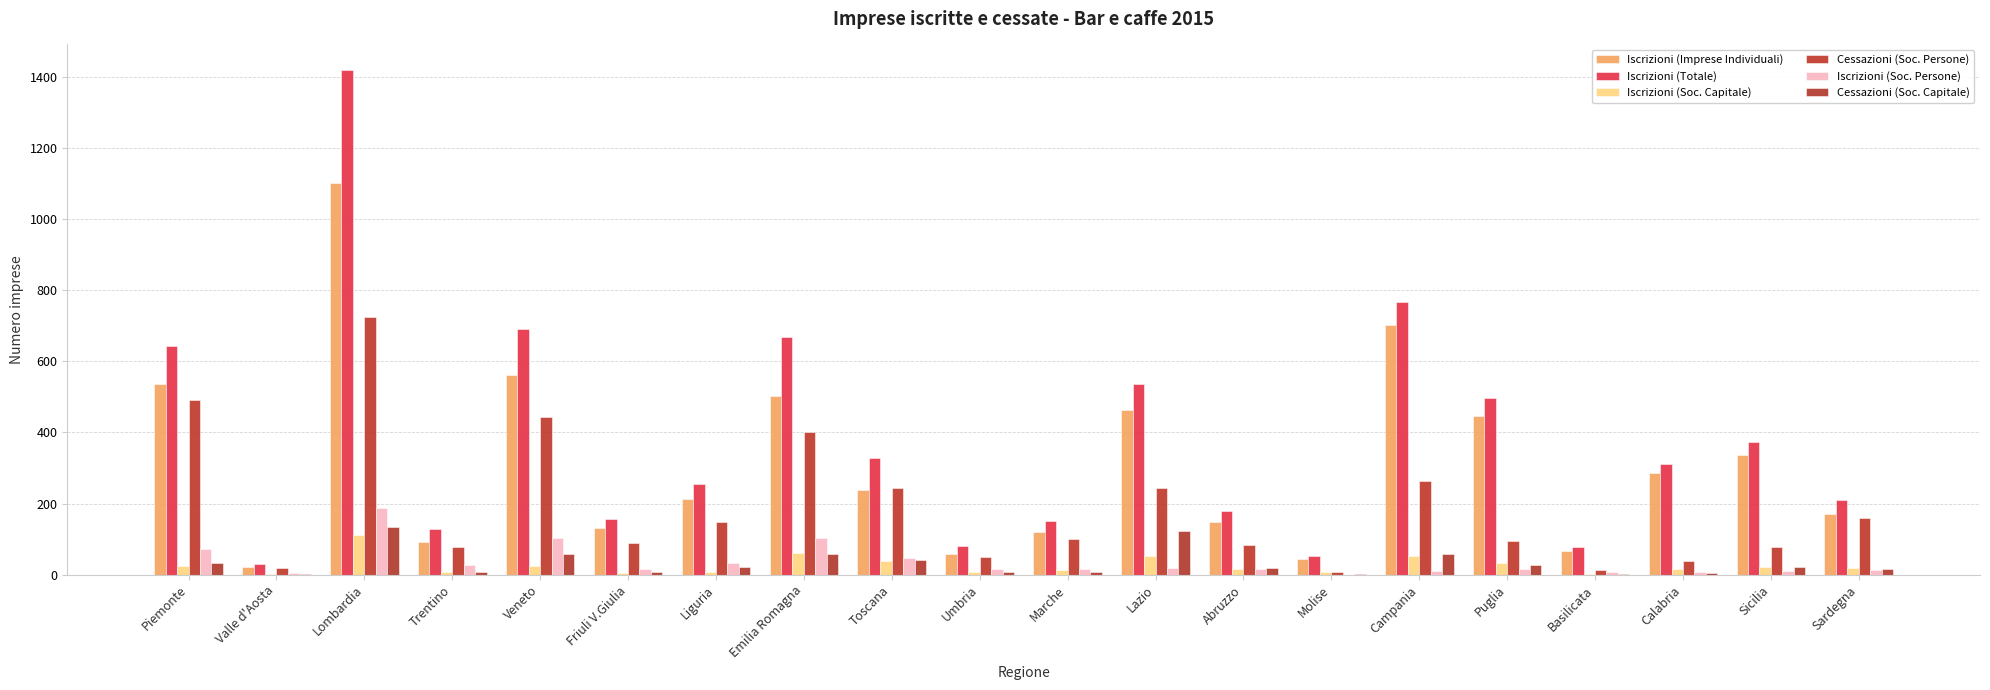

What position from the right is Calabria?

3